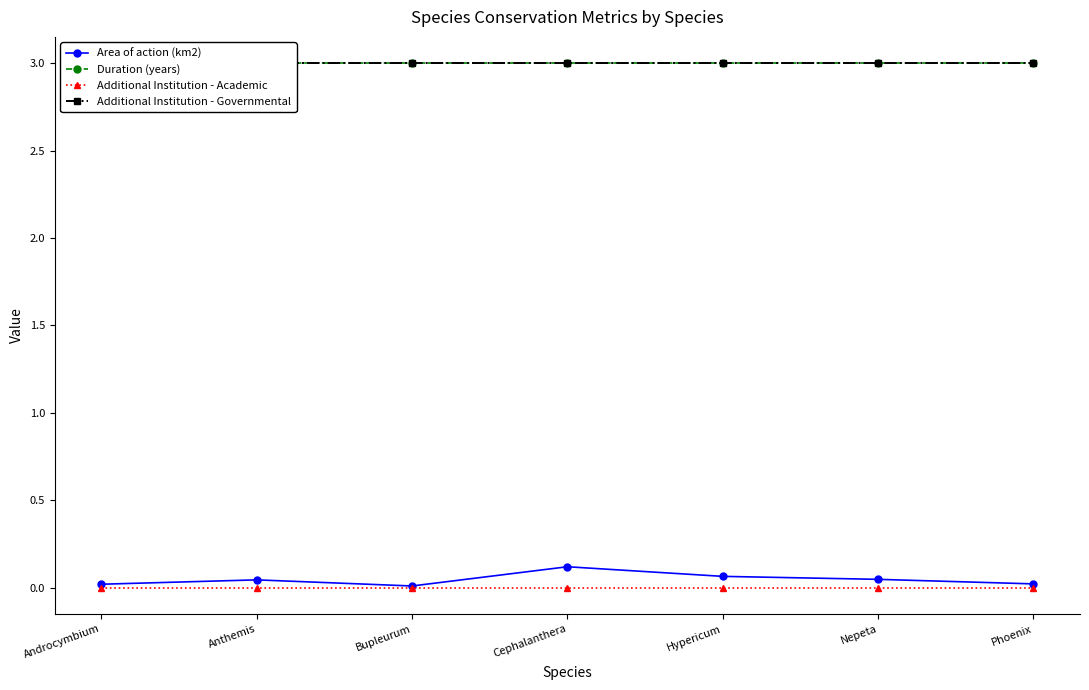

At which category is the sum across all series the highest?

Cephalanthera